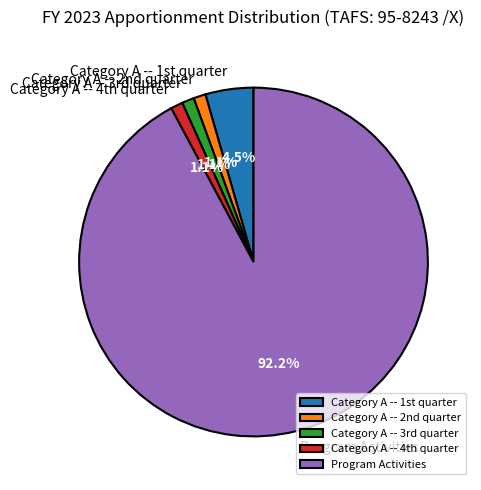

Which category has the biggest portion of the pie?

Program Activities